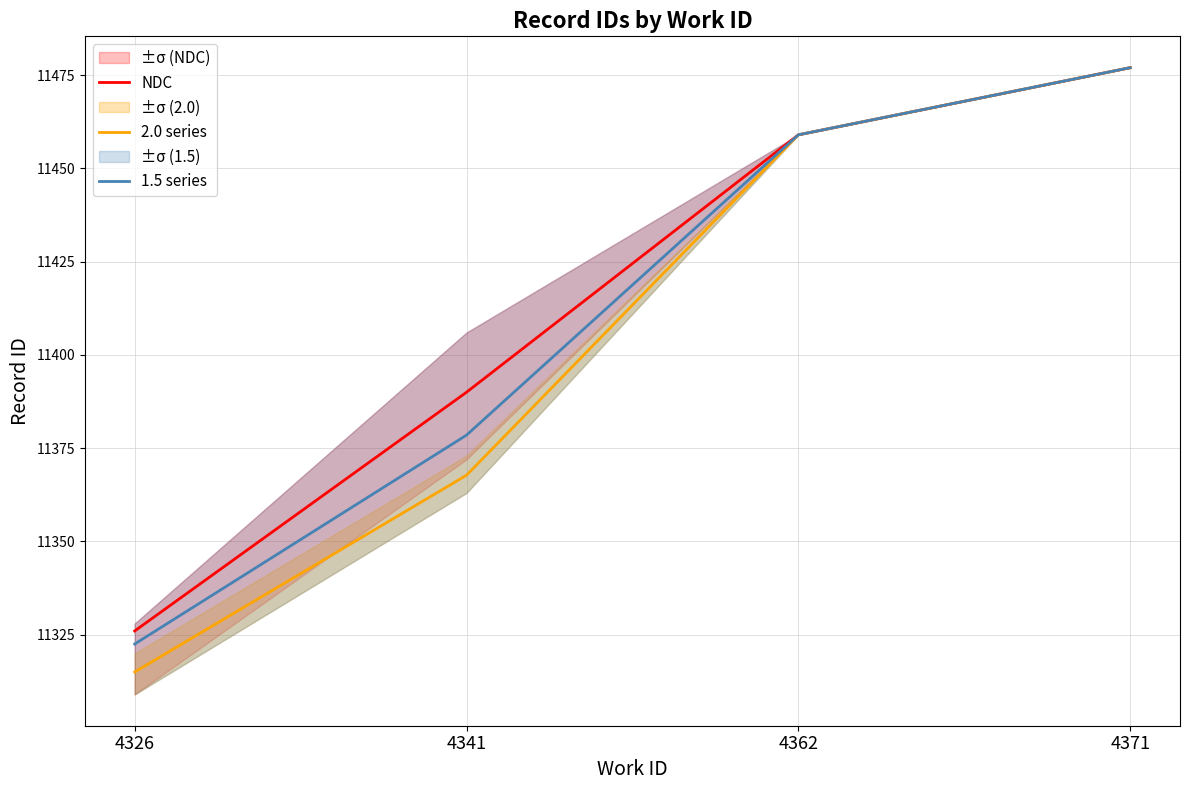

The 1.5 series series shows 11378.5 at 4341. True or false?

True